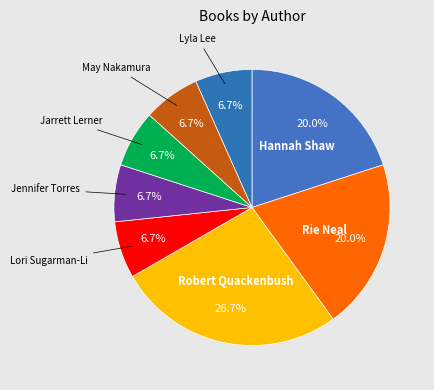

How many segments does this pie chart have?

8